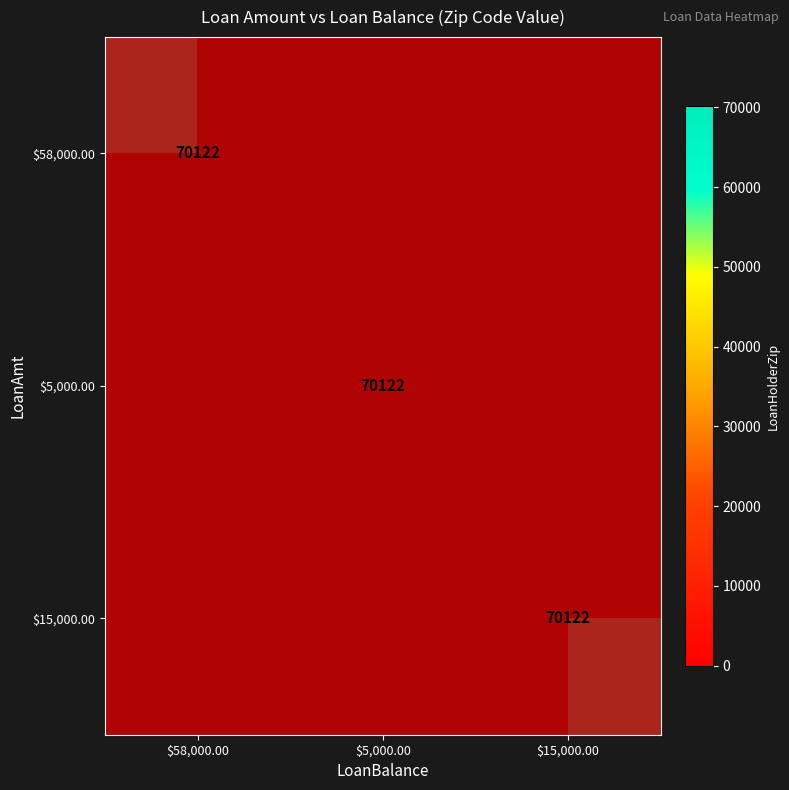

Count the number of data series in this chart.

3